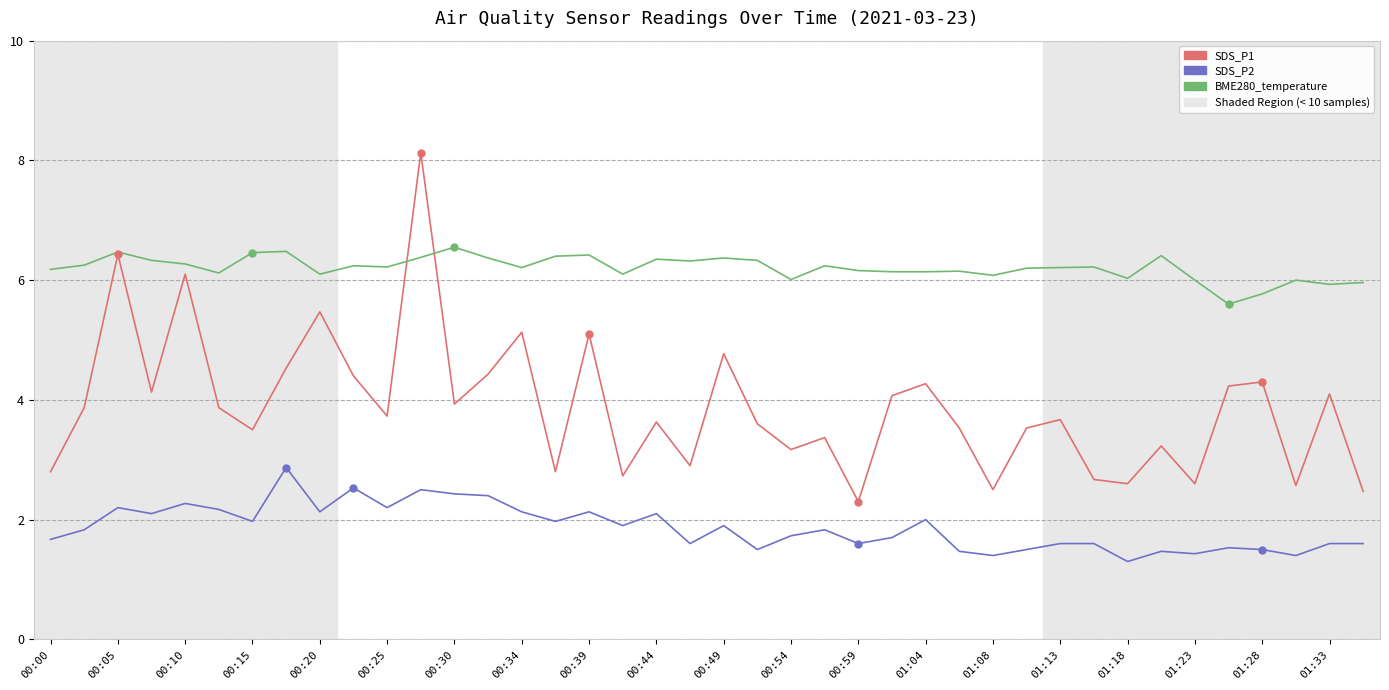

Which series has the widest spread of values?

SDS_P1